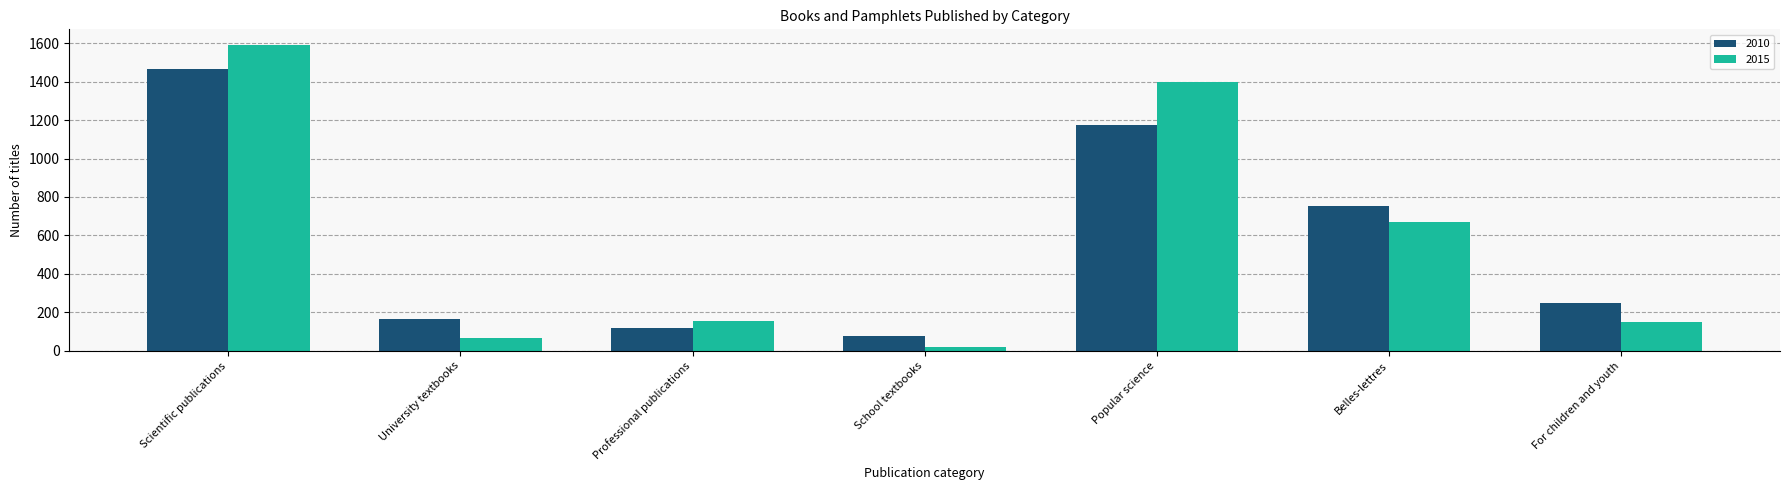

Where is 2010 nearest to the value 770?

Belles-lettres